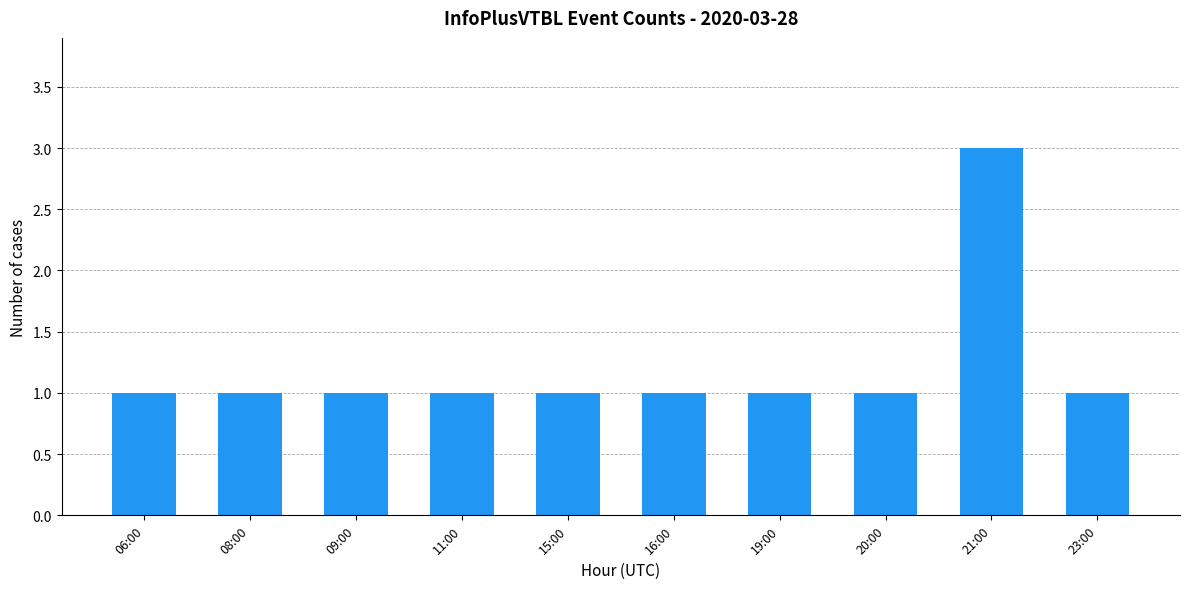

What is the minimum value shown in the chart?

1